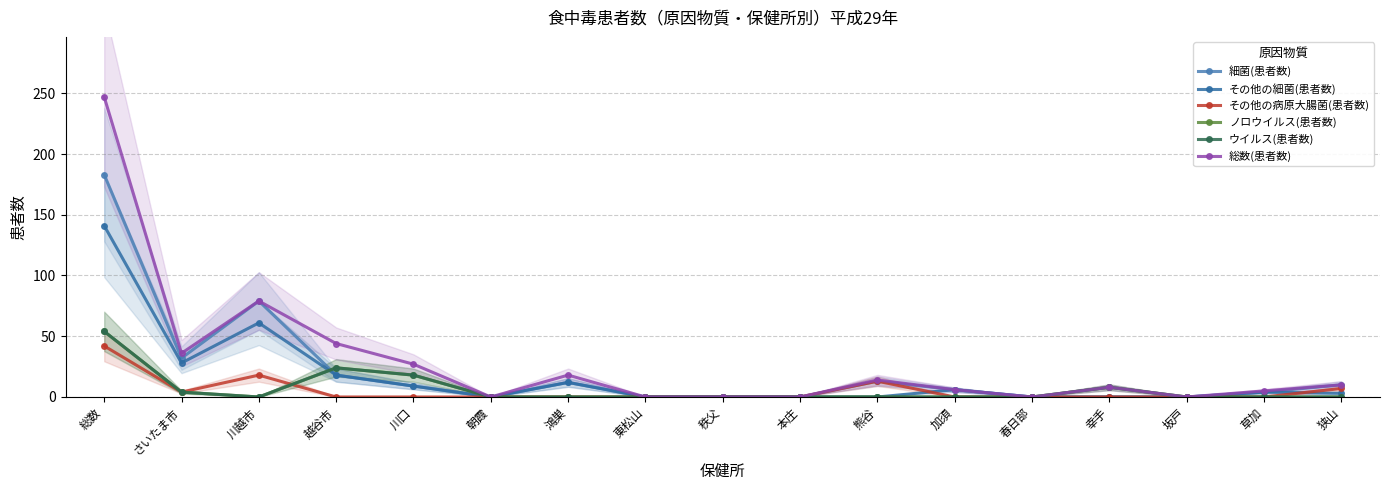

Where is the first local minimum for ウイルス(患者数)?

川越市